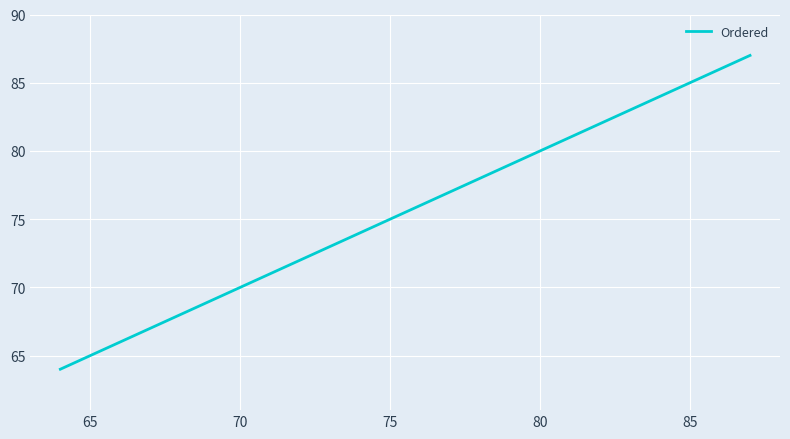

Is this an area chart (filled region under the line)?

No